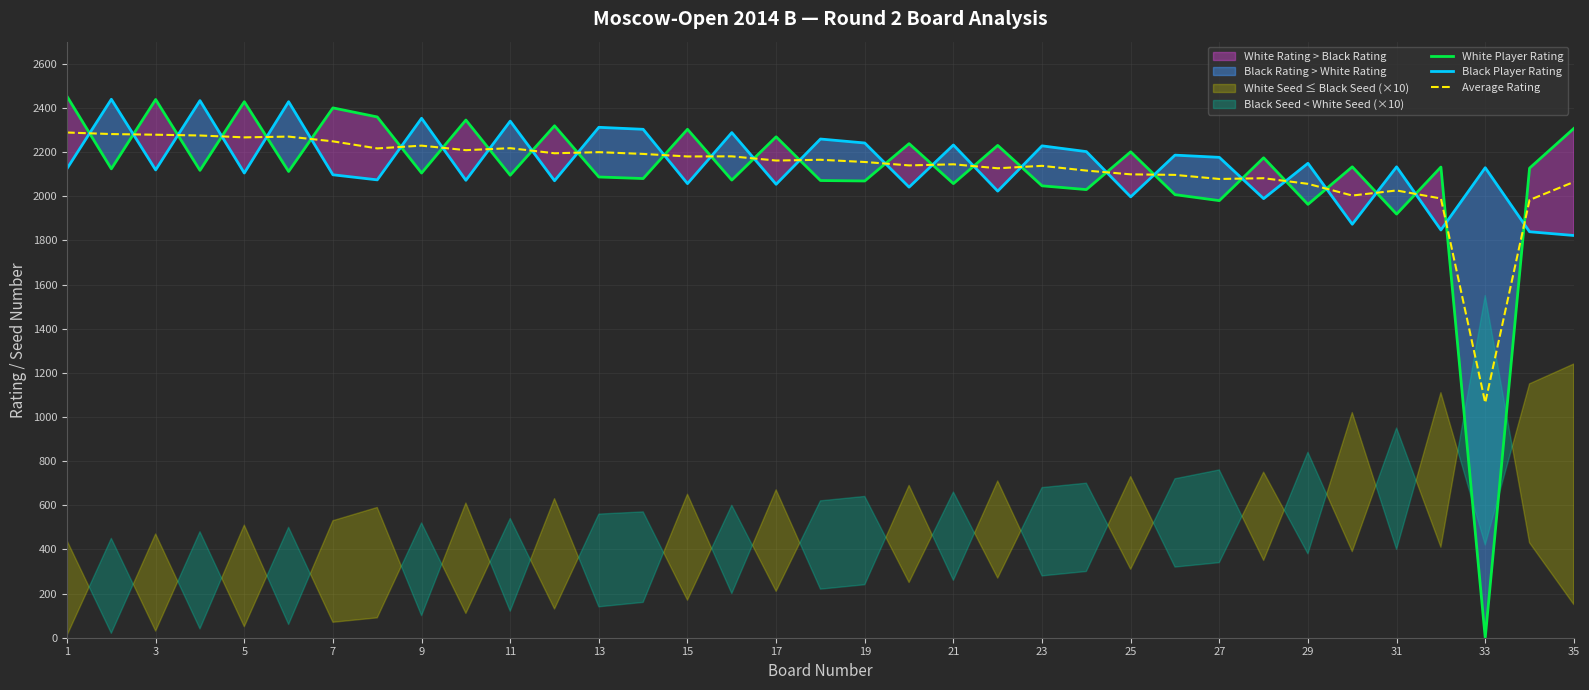

Is the value of Average Rating at 19 greater than the value of Black Player Rating at 7?

Yes